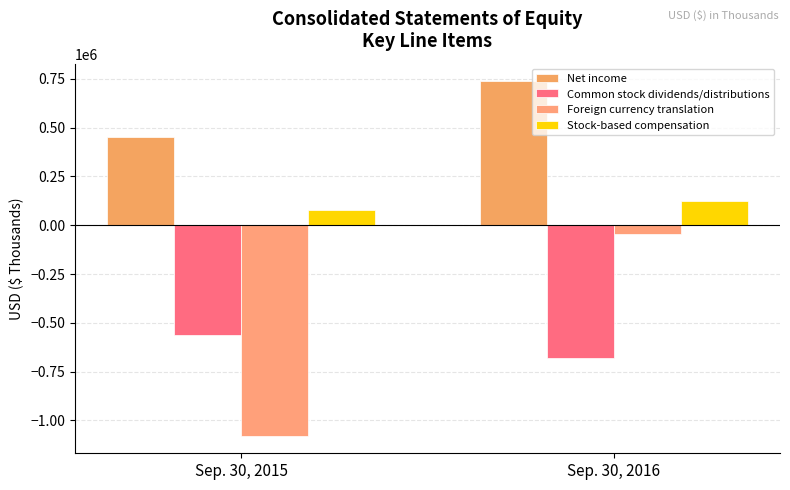

Rank the series at Sep. 30, 2015 from lowest to highest value.

Foreign currency translation, Common stock dividends/distributions, Stock-based compensation, Net income